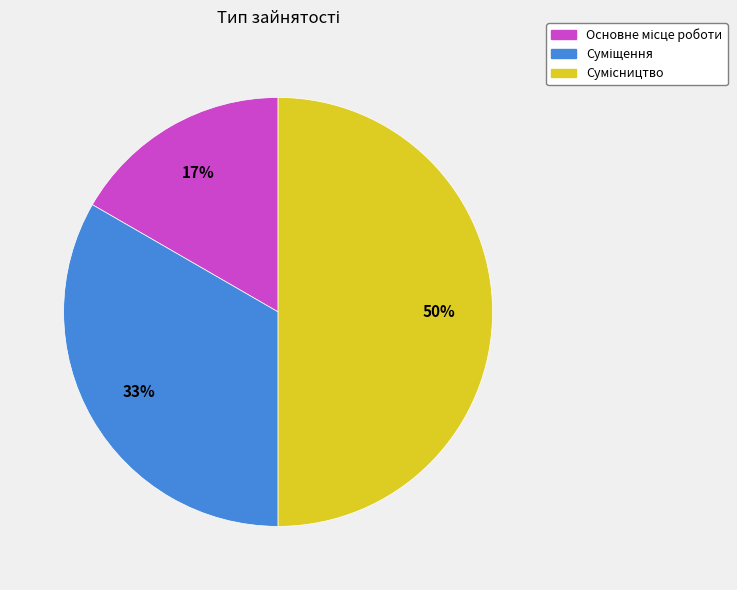

To the nearest percent, what is the difference between the largest and smallest slice percentages?

33%